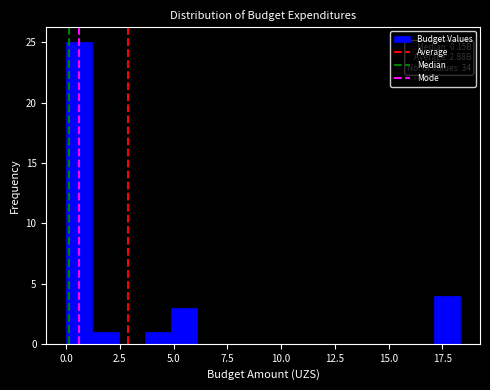

Read against the x-axis, roughly where is the centre of the tallest bar?

0.5